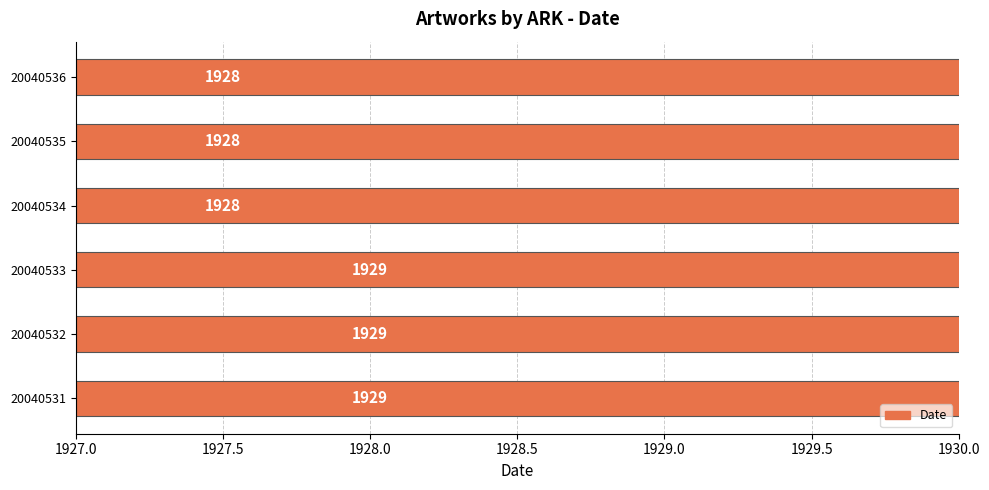

Which has a higher value, 20040536 or 20040535?

20040536